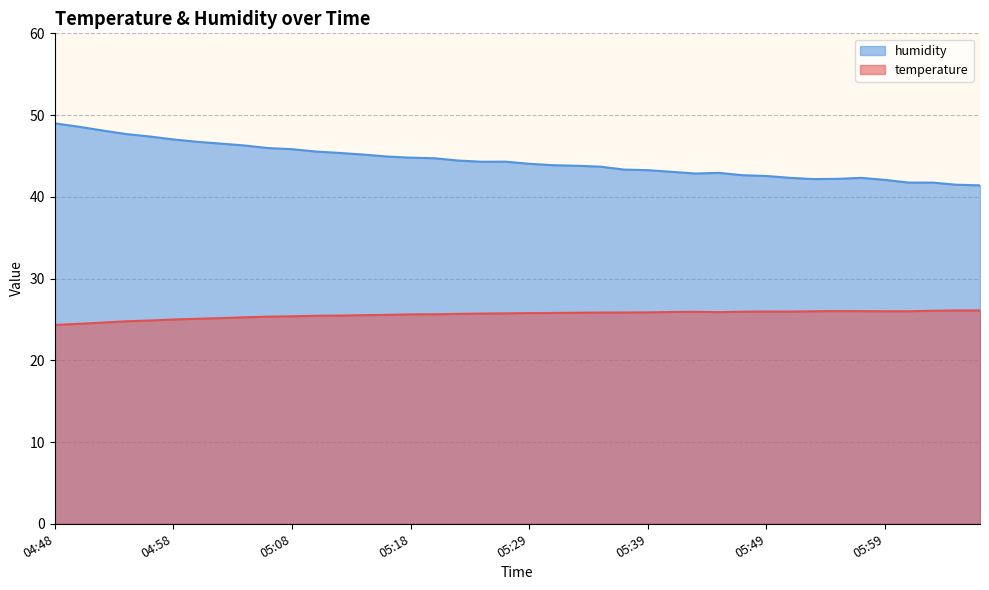

How many data points in temperature are less than 25?

6